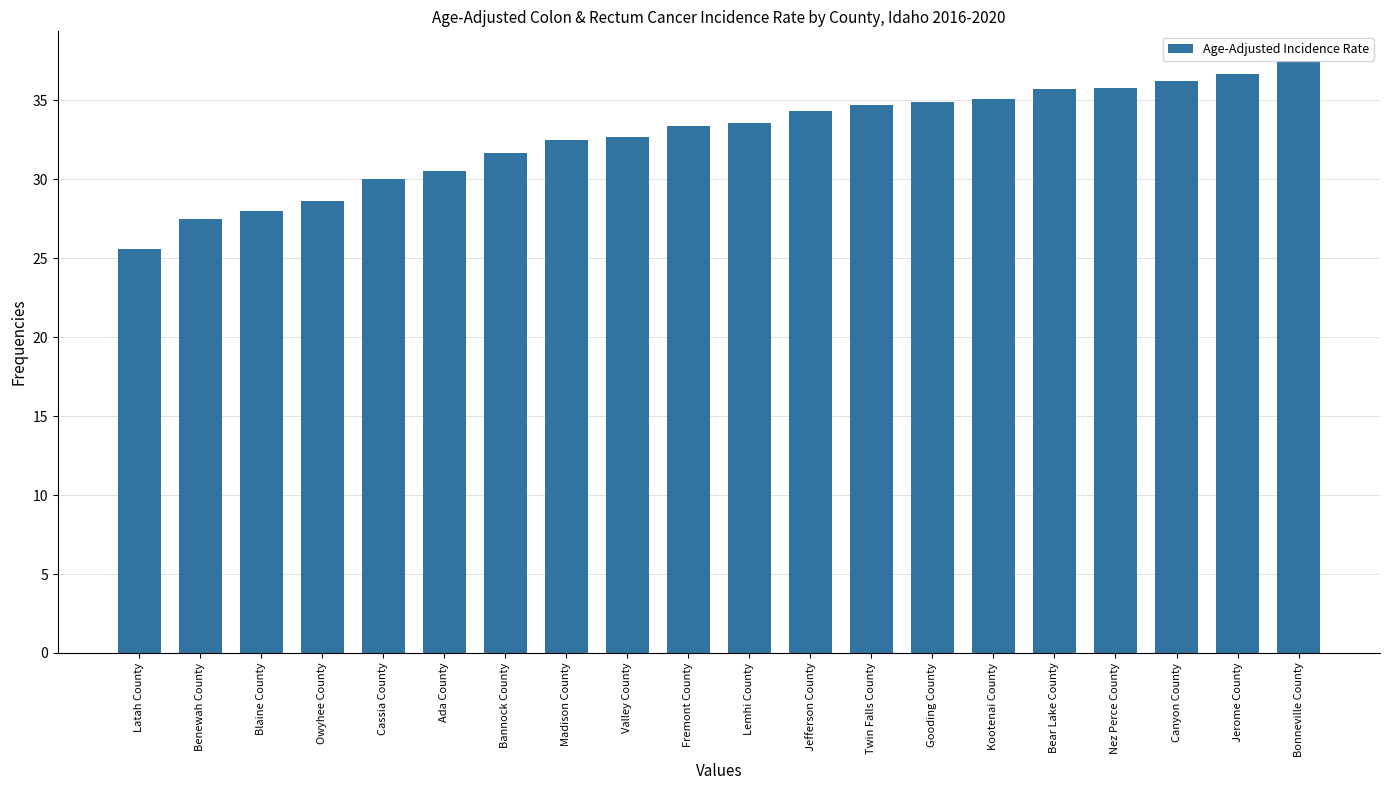

Between Owyhee County and Valley County, which is larger?

Valley County